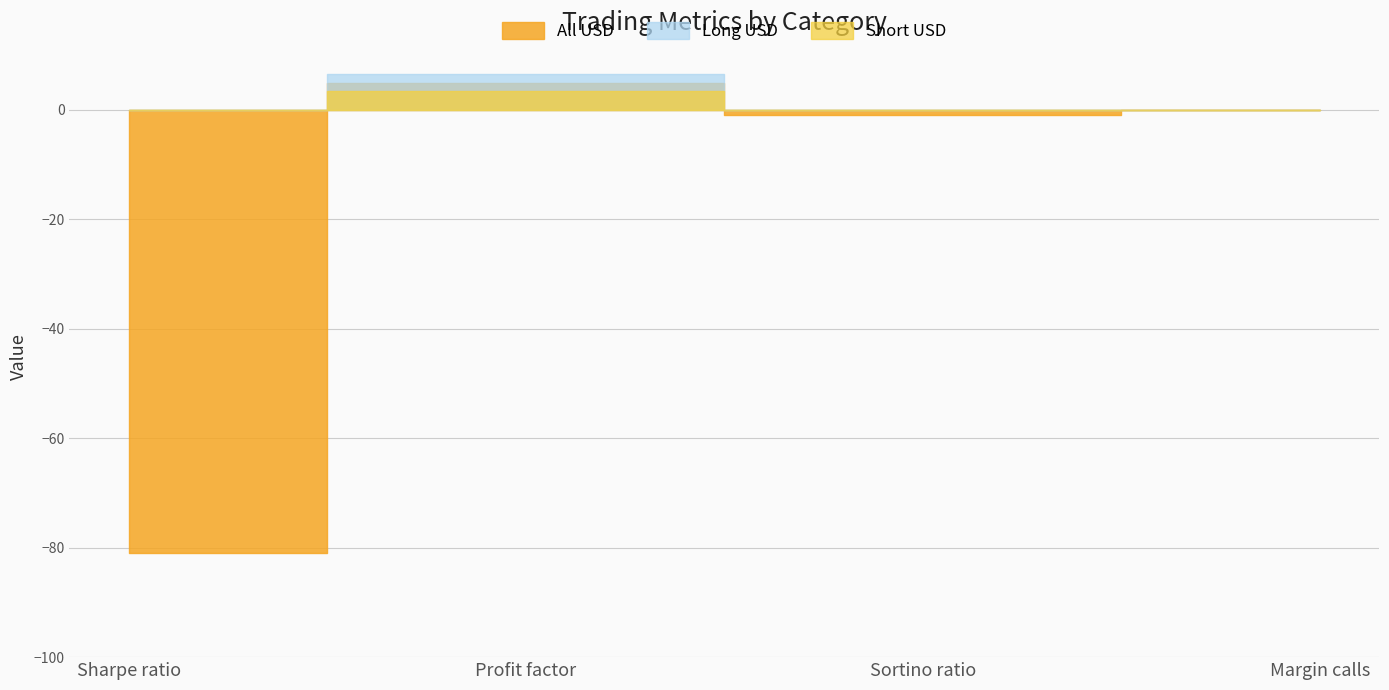

List the labels in order of Short USD value, smallest first.

Sharpe ratio, Sortino ratio, Margin calls, Profit factor